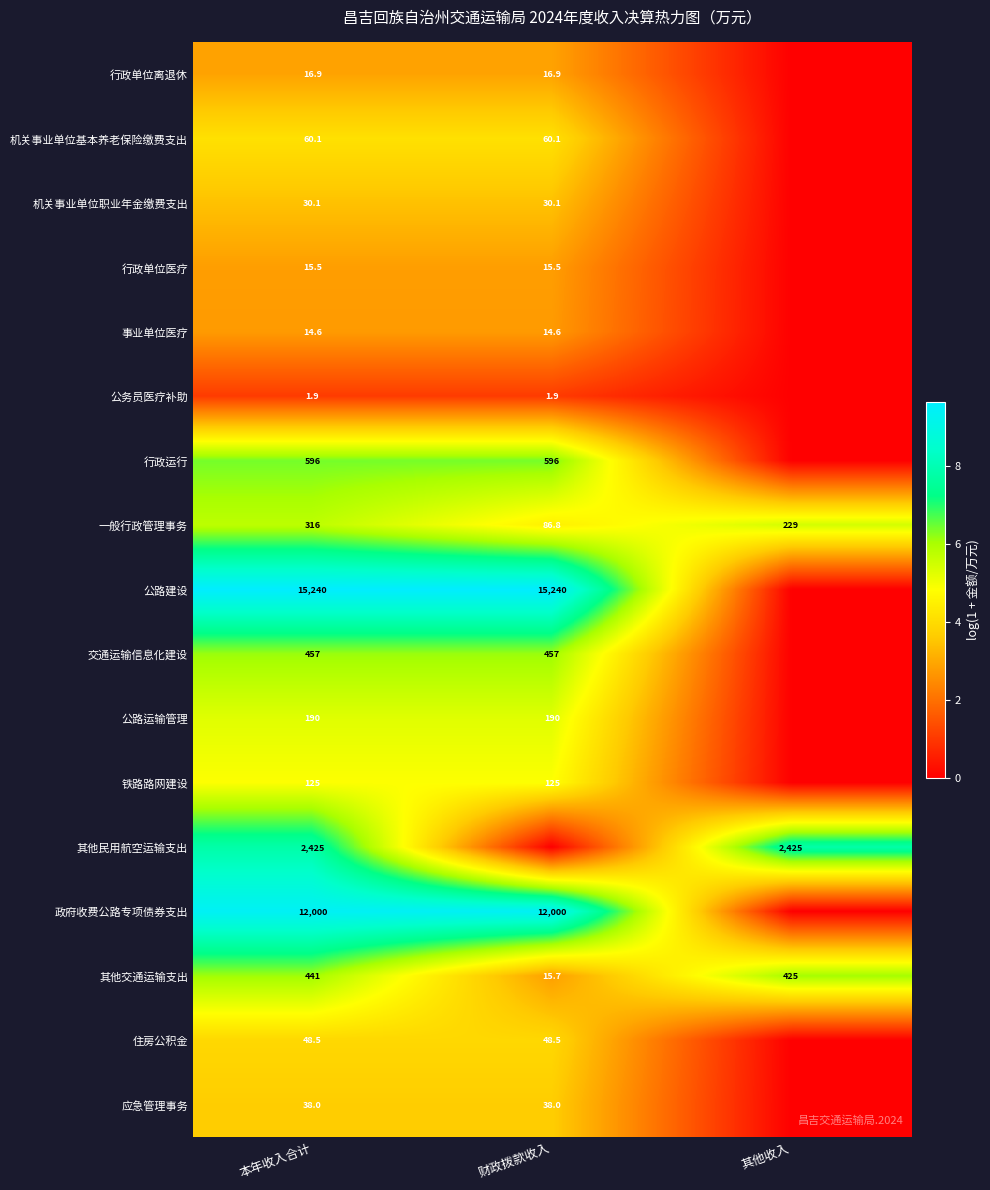

What is the spread (max minus min) of values at 本年收入合计?

15238.1